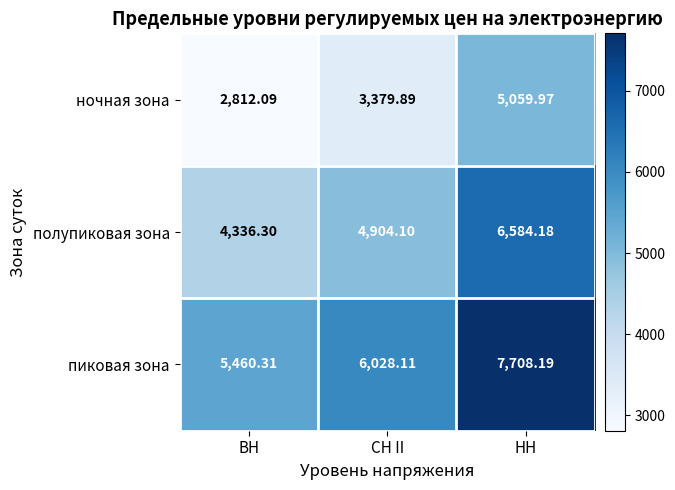

At which label does пиковая зона first exceed 6028?

СН II